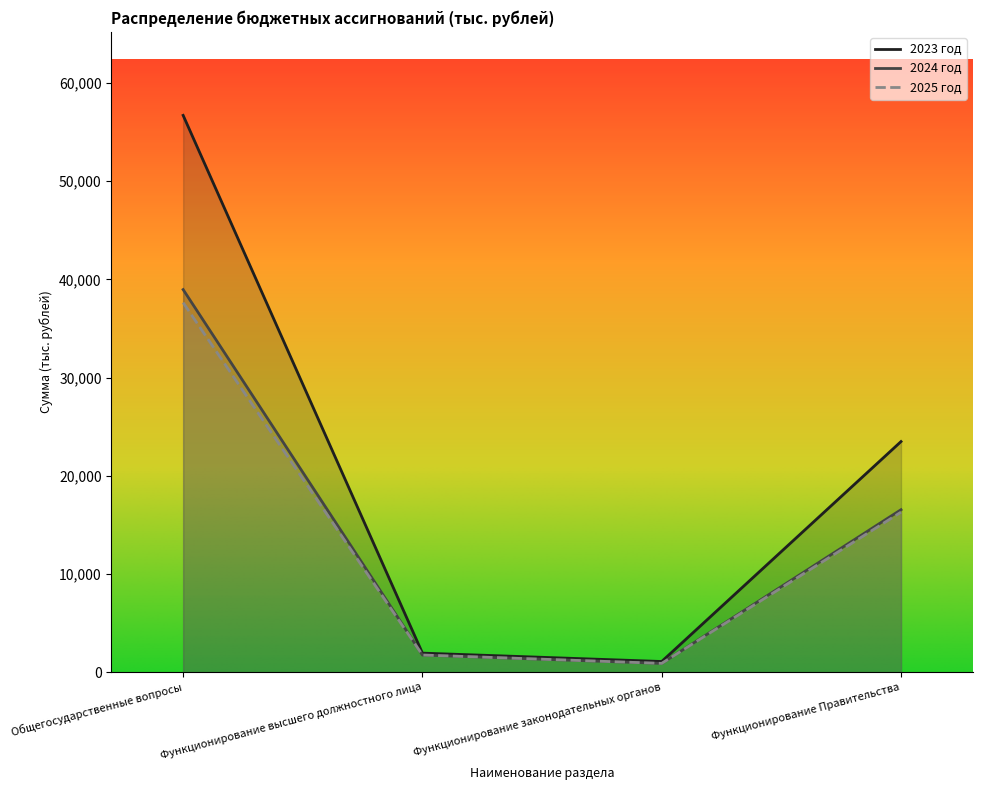

Which series has the largest range (max minus min)?

2023 год